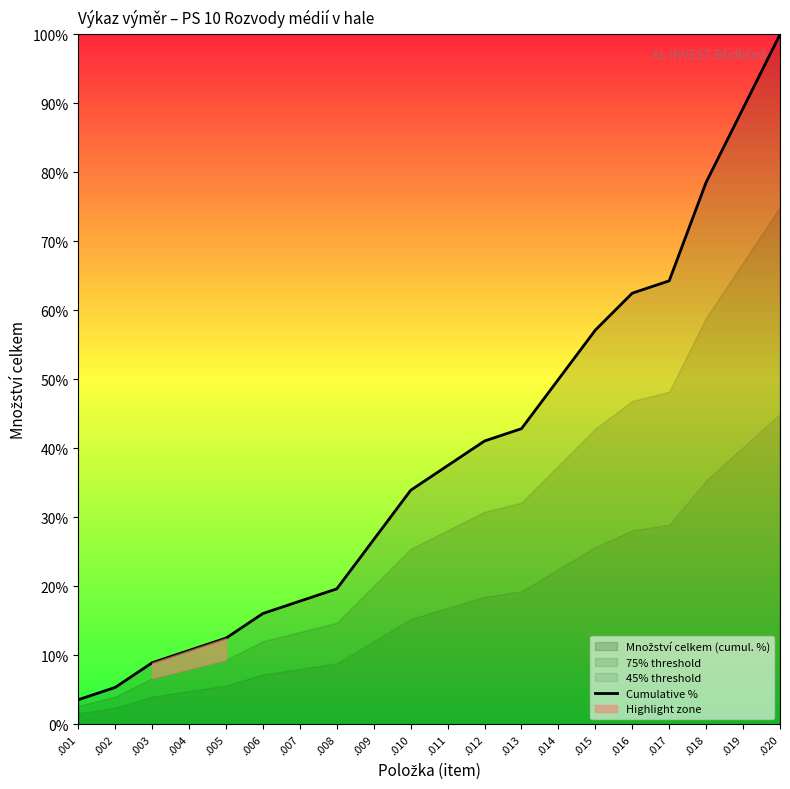

What is the greatest value displayed?

100.0